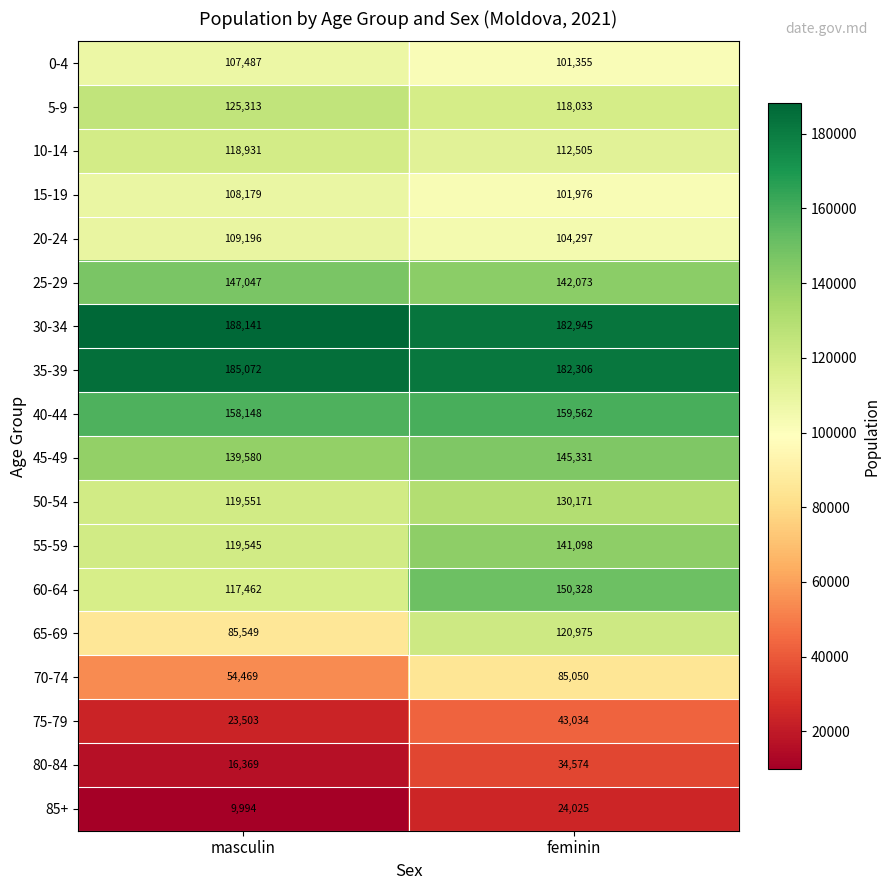

What is the spread (max minus min) of values at feminin?

158920